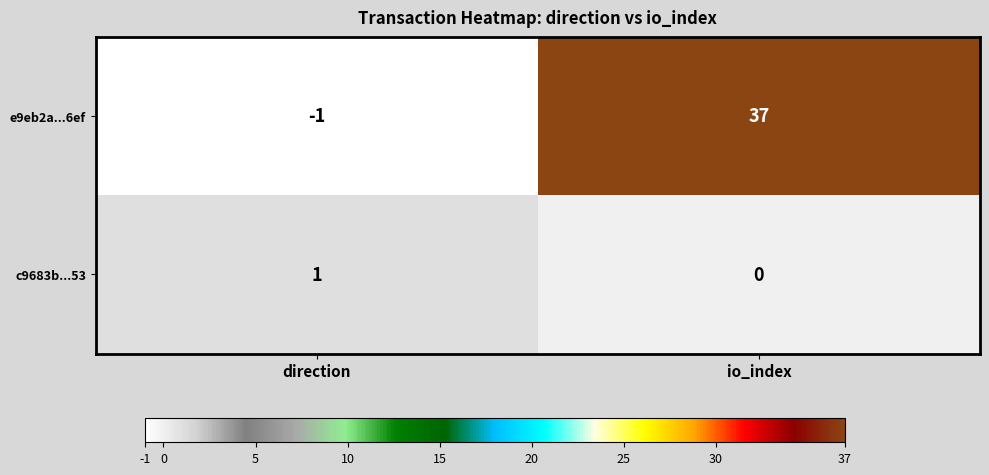

At how many categories does at least one series exceed 4?

1